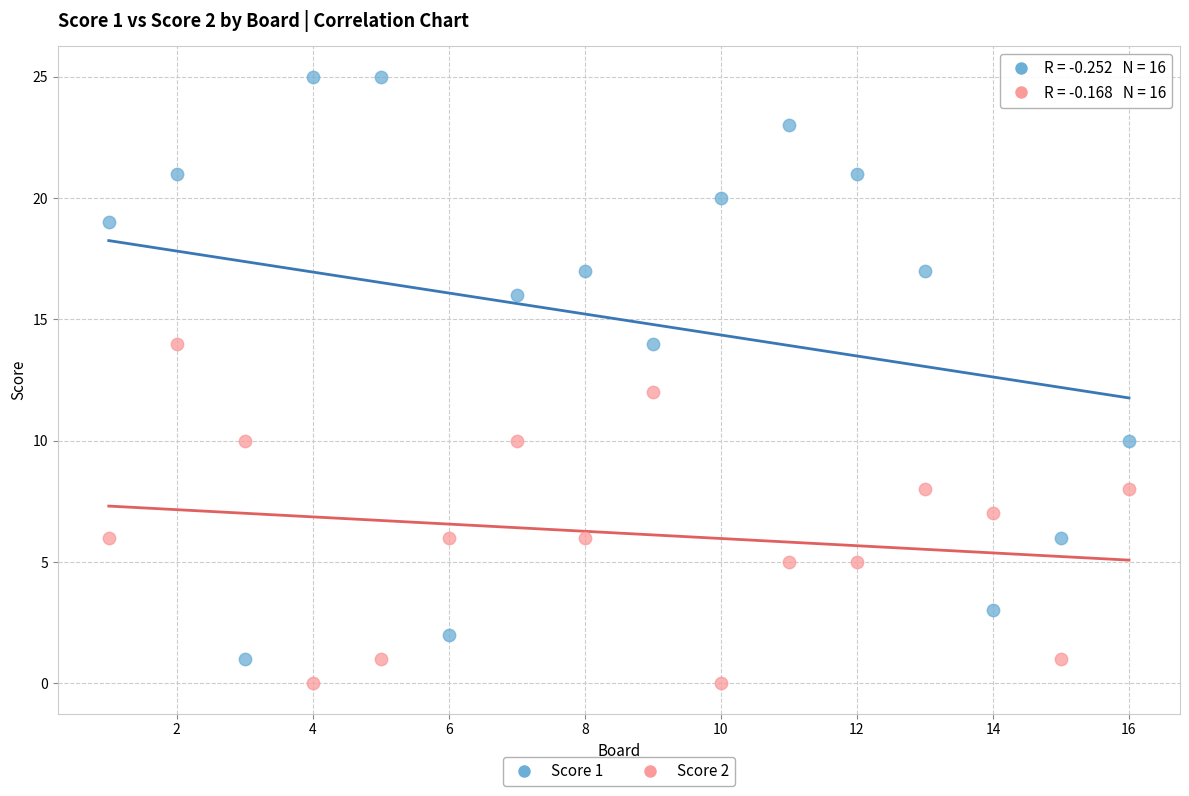

Across all data points, what is the range of Y values (max minus min)?

25